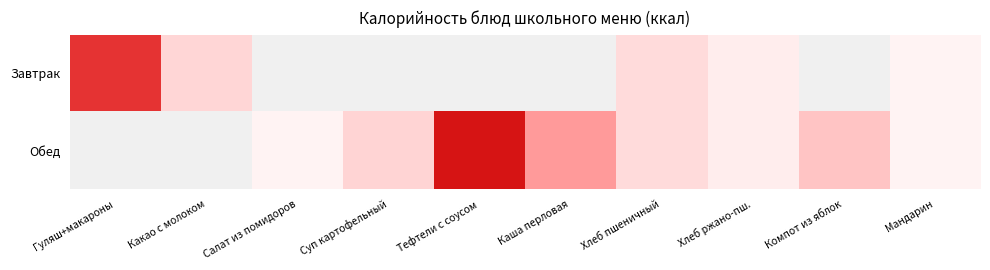

Rank the series by their maximum value, from highest to lowest.

Завтрак, Обед